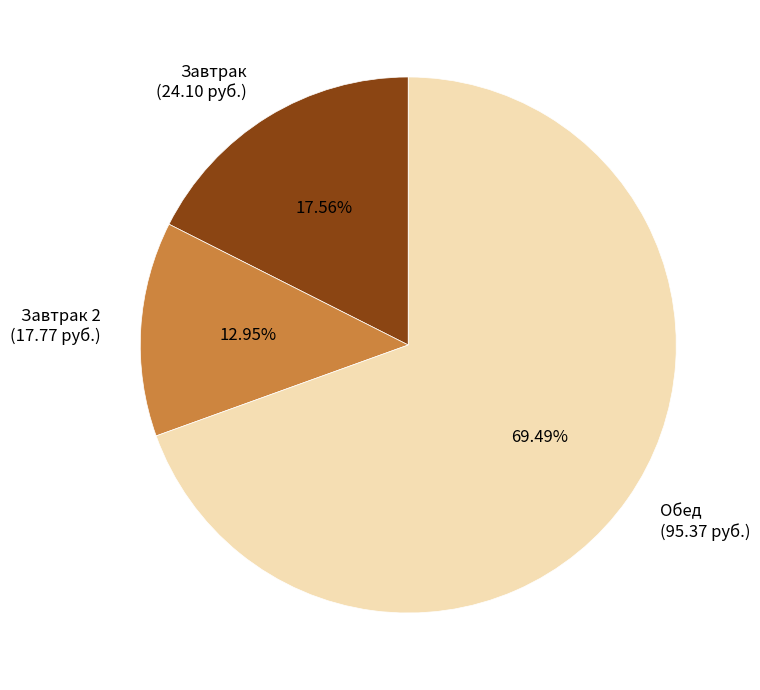

What is the ratio of the value at Обед to the value at Завтрак?

4.0